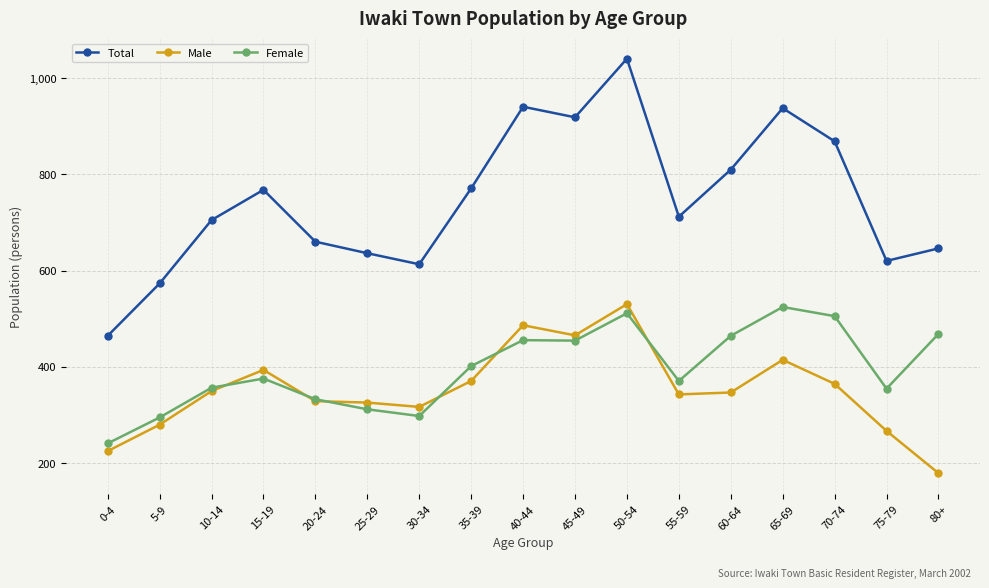

Which series has the largest total across all categories?

Total